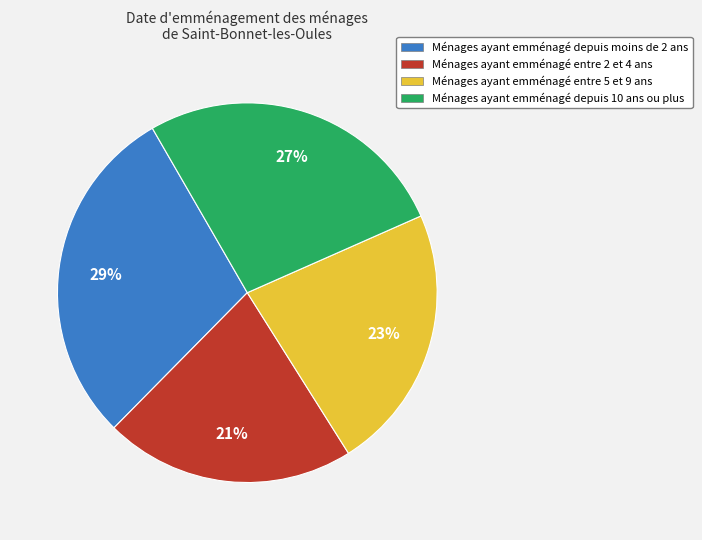

Count the number of slices in the pie.

4